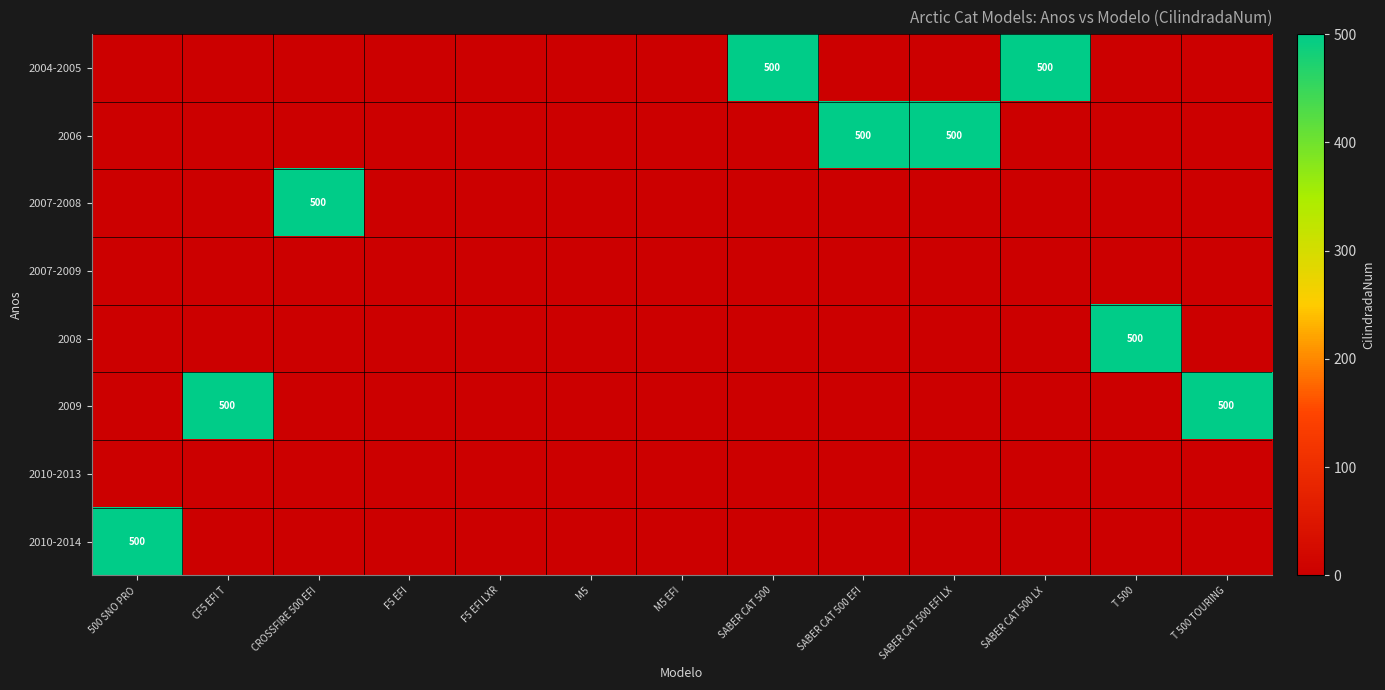

The value of 2010-2014 at 500 SNO PRO is 500. True or false?

True